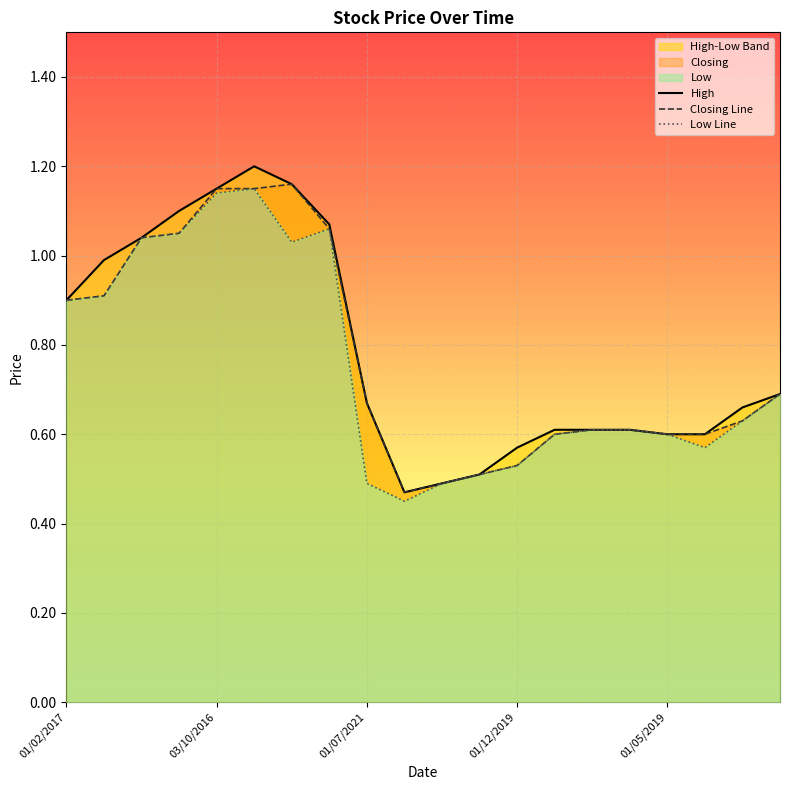

What is the minimum value for High?

0.5